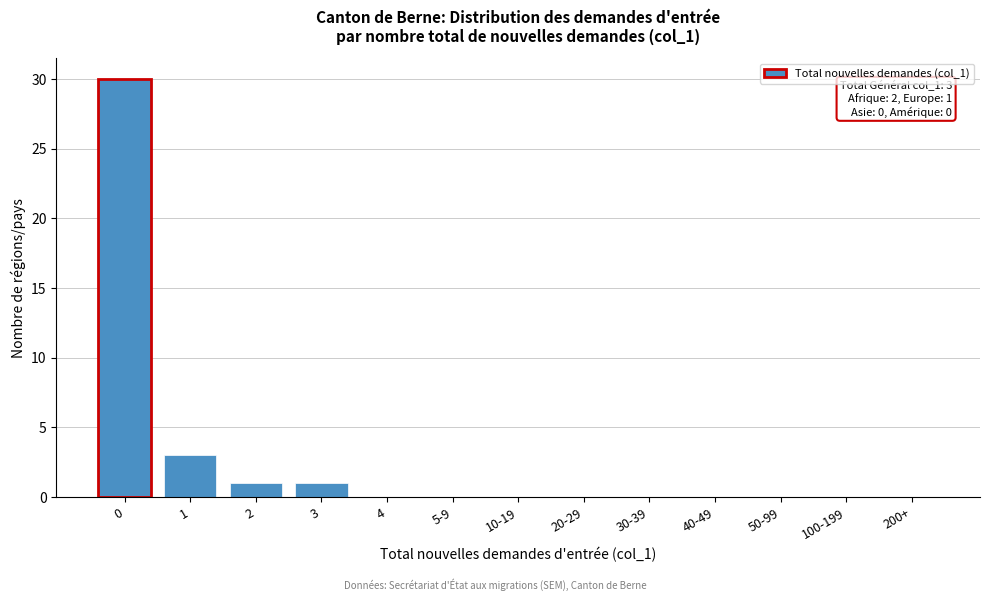

Reading left to right, what are all the values shown in this chart?

0=30	1=3	2=1	3=1	4=0	5-9=0	10-19=0	20-29=0	30-39=0	40-49=0	50-99=0	100-199=0	200+=0